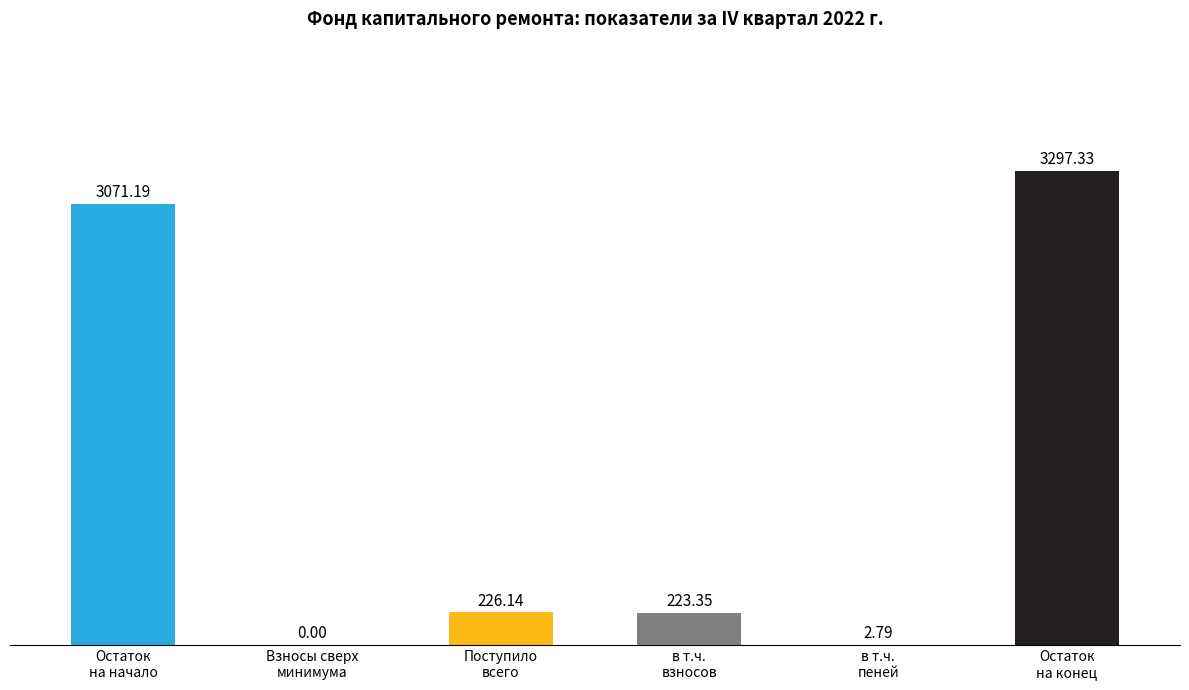

How many positive values are there?

5